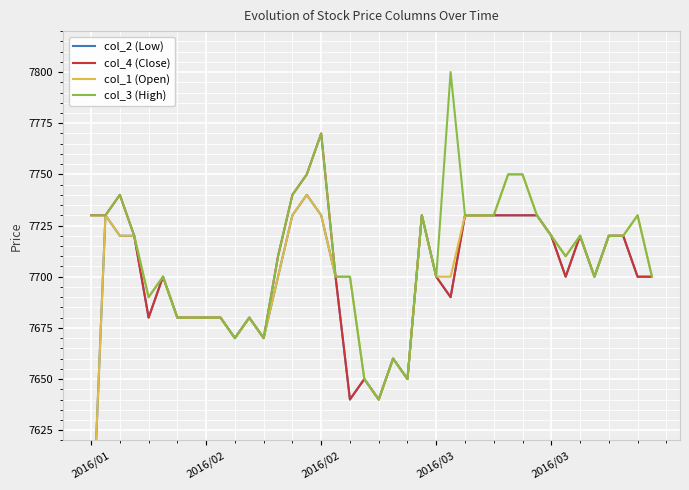

What are all the series names shown in the legend?

col_2 (Low), col_4 (Close), col_1 (Open), col_3 (High)